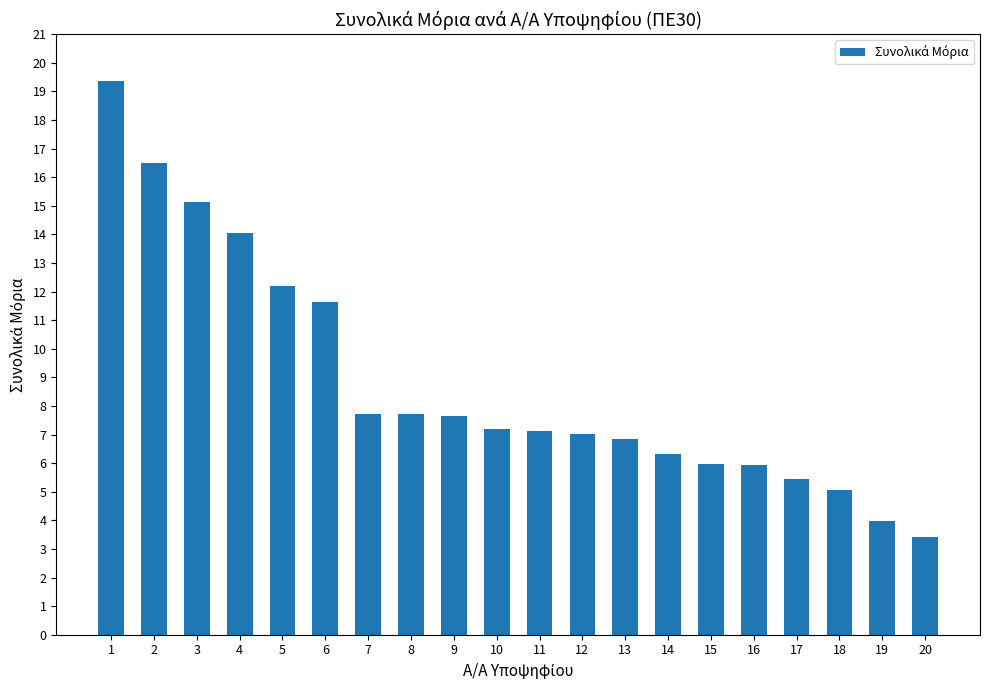

Where is the data nearest to the value 11?

6